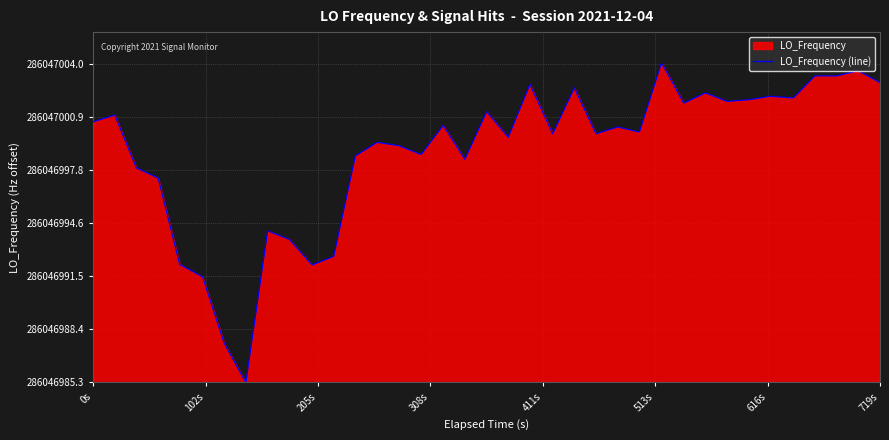

How many values are above zero?

39